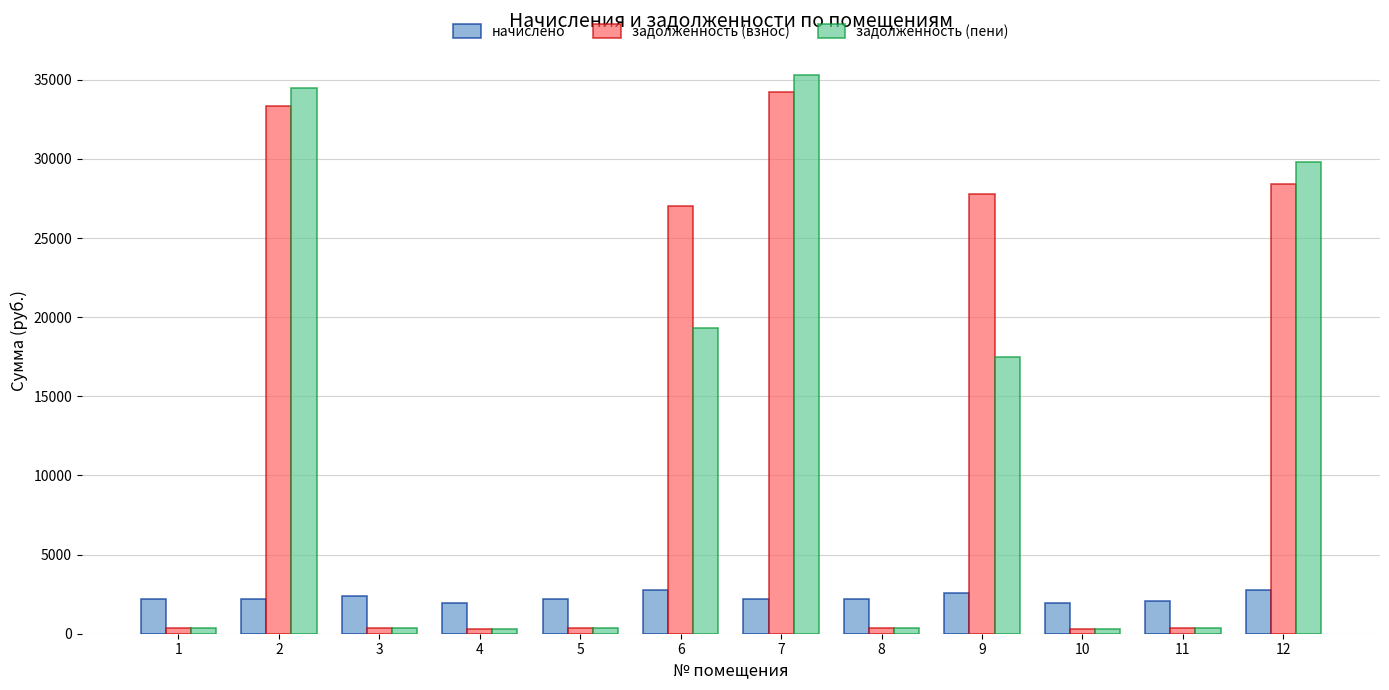

Which series has the largest total across all categories?

задолженность (взнос)